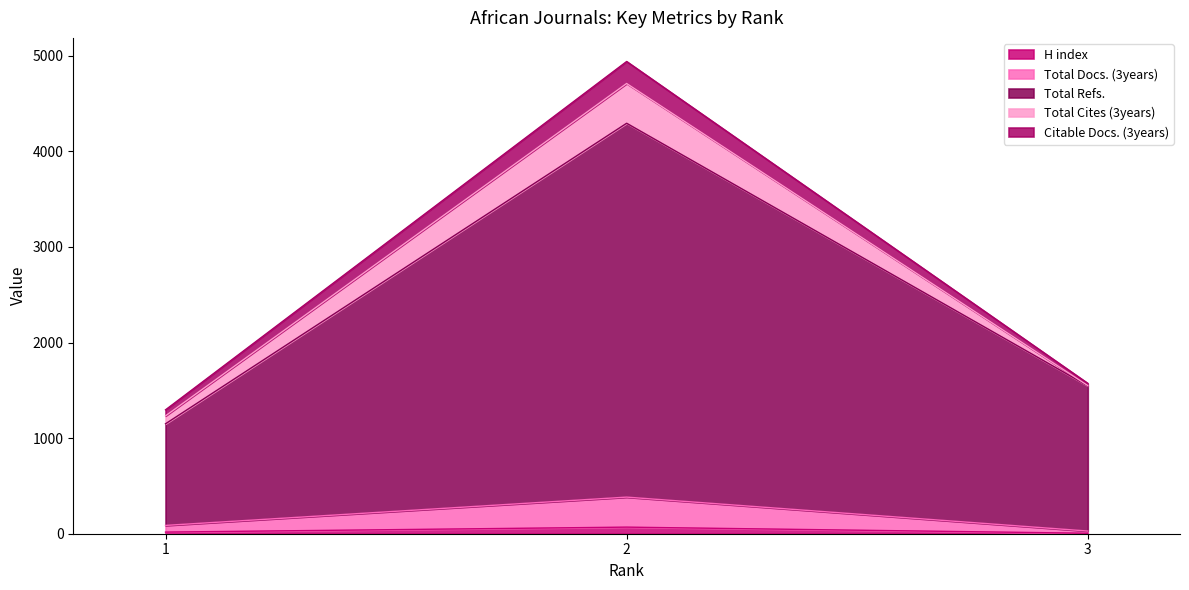

Where does the H index series first go above 17?

2